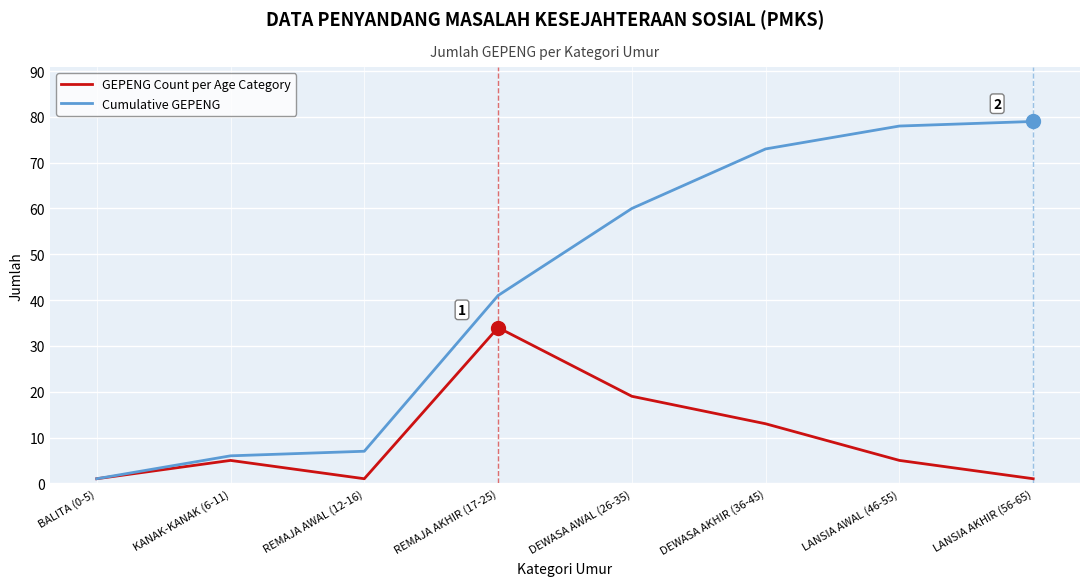

List the series in order of their overall mean, lowest first.

GEPENG Count per Age Category, Cumulative GEPENG